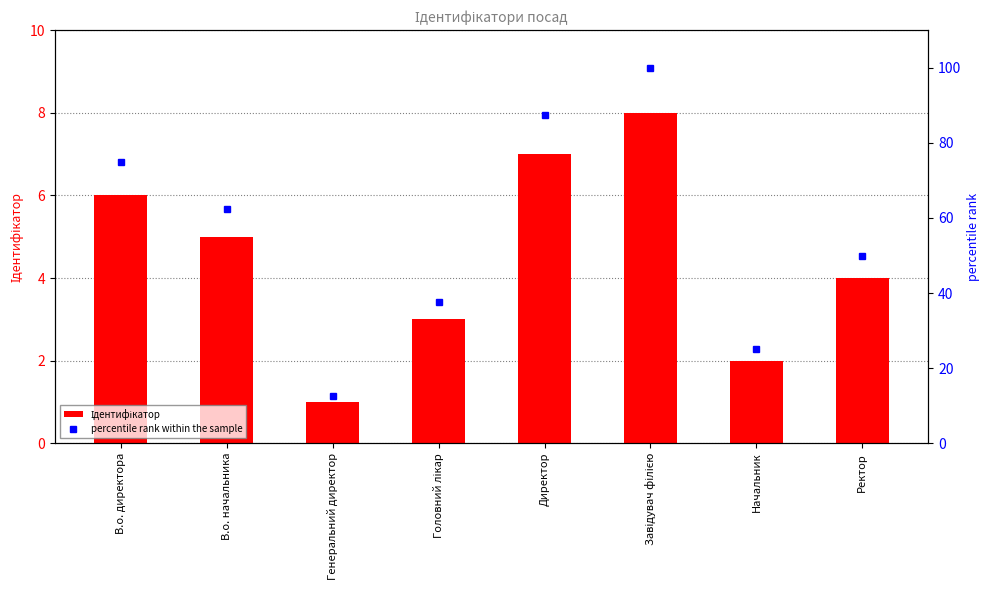

Which has a higher value, Головний лікар or Директор?

Директор